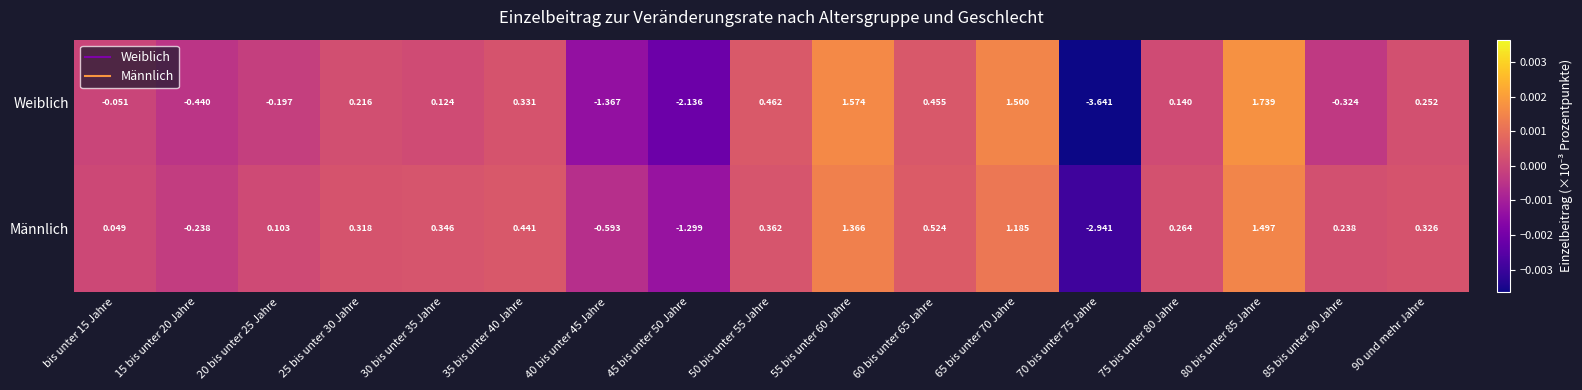

Which series has the largest range (max minus min)?

Weiblich